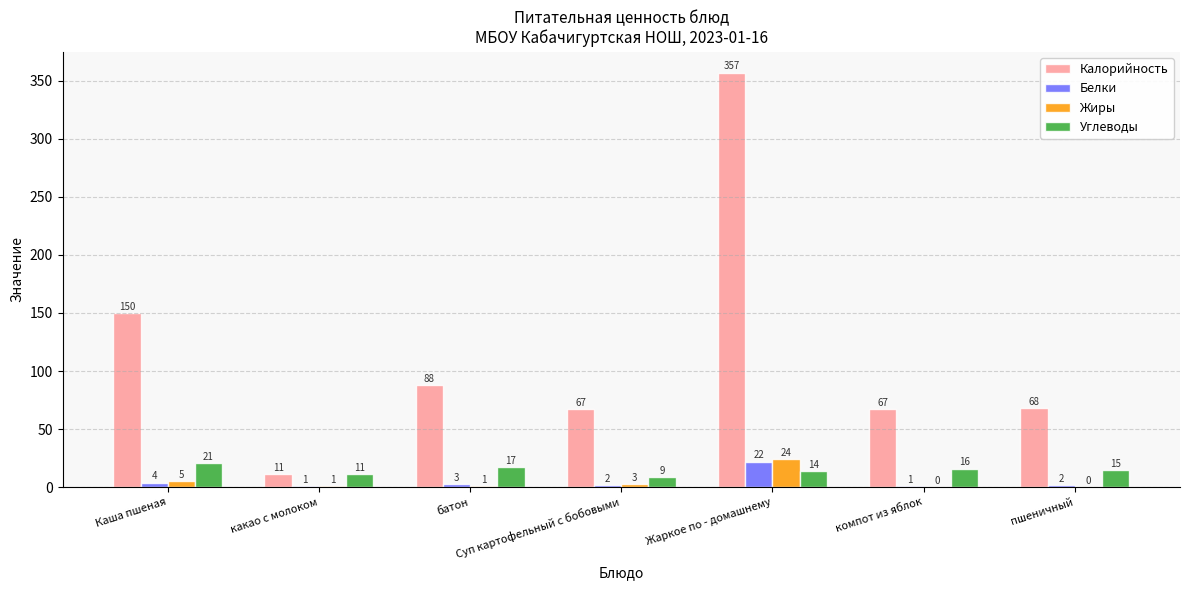

Between Жаркое по - домашнему and компот из яблок, which series saw the biggest shift?

Калорийность